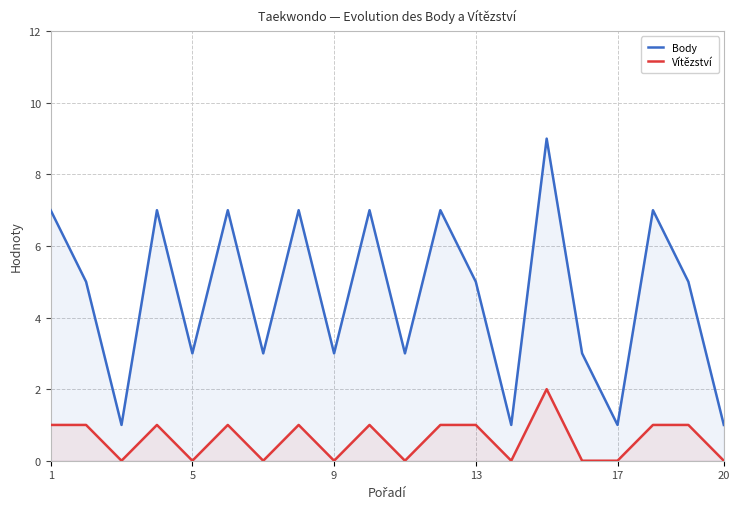

True or false: Vítězství and Body cross at least once.

False